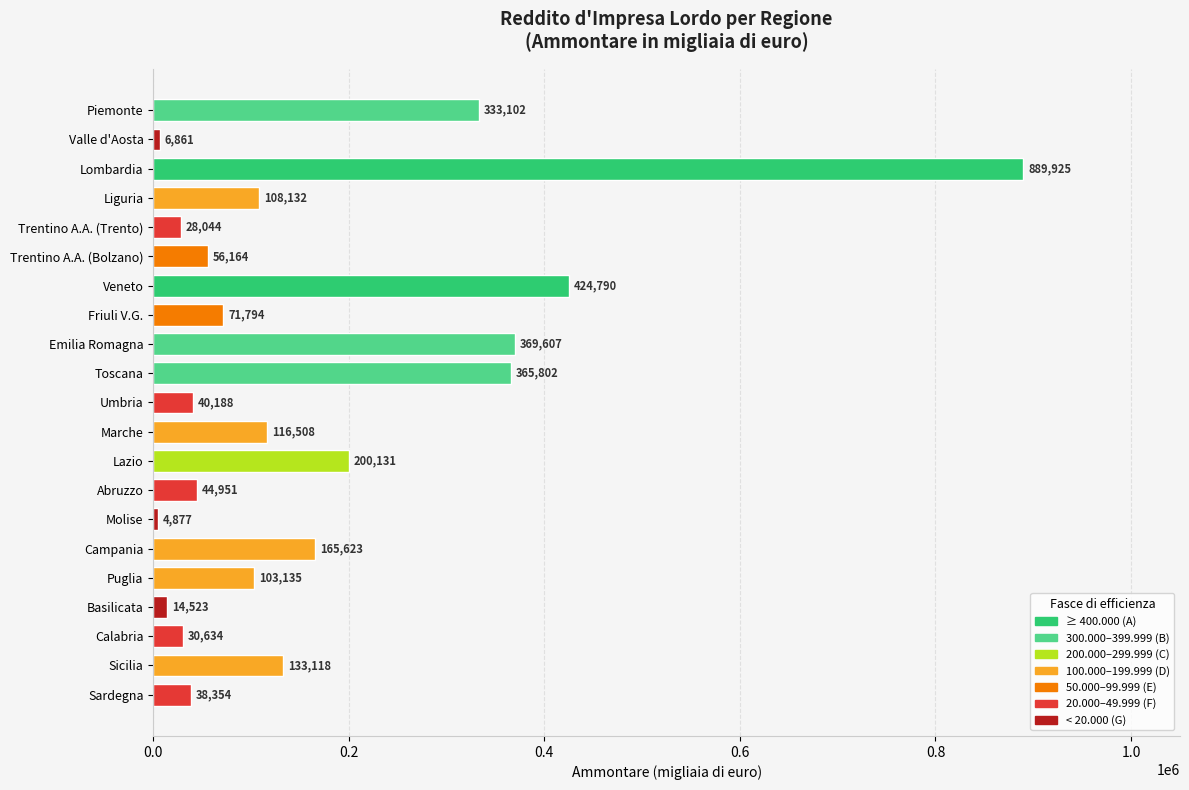

What is the difference between the maximum and second lowest values?

883064